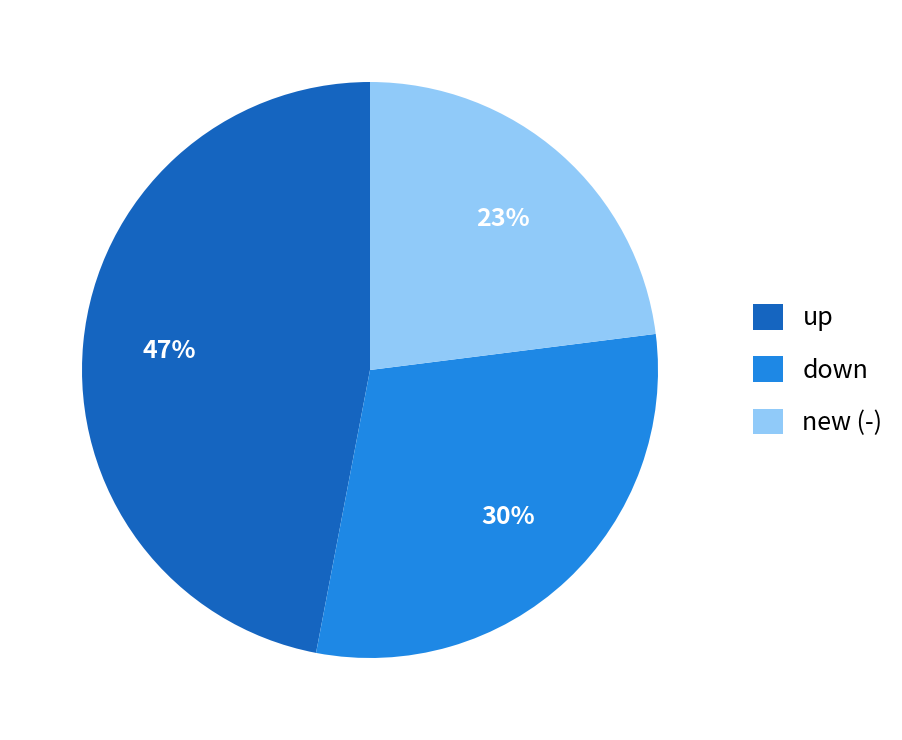

Is there any slice that represents more than half of the pie?

No